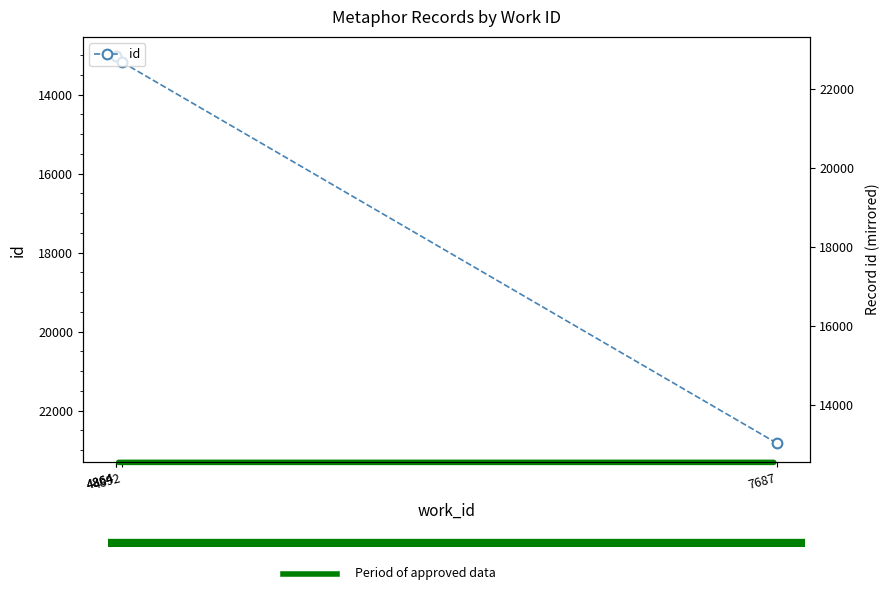

What is the value of the 3rd point from the left?

13182